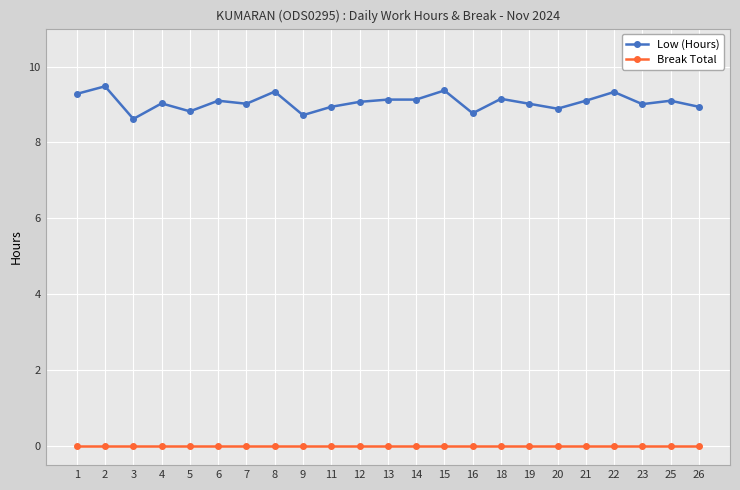

What value does the Low (Hours) series have at 25?

9.1